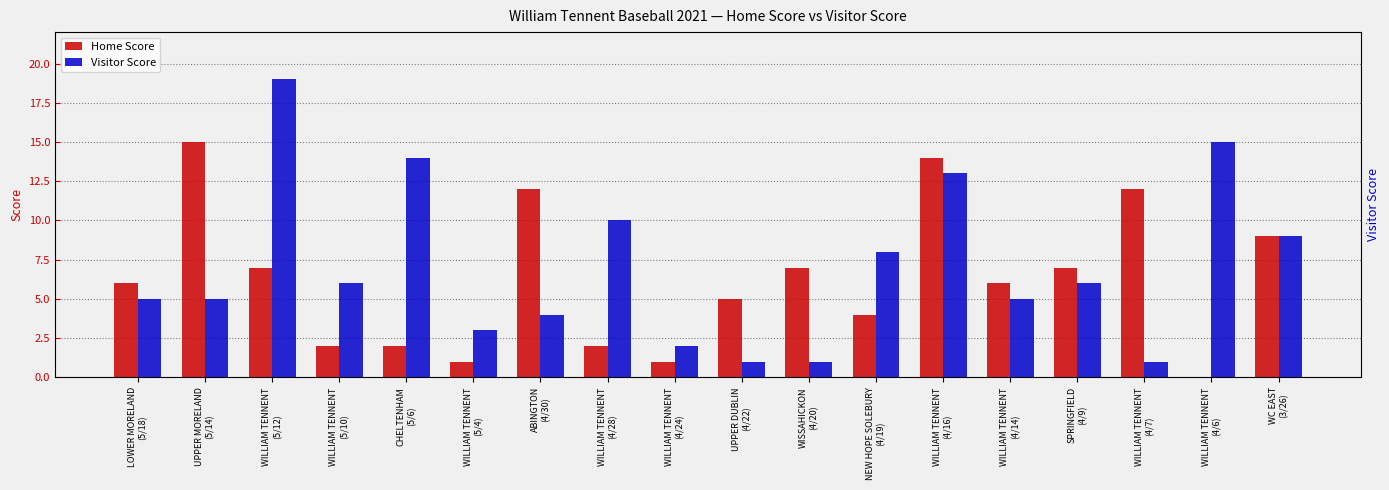

What is the label of the 9th bar from the left?

WILLIAM TENNENT
(4/24)